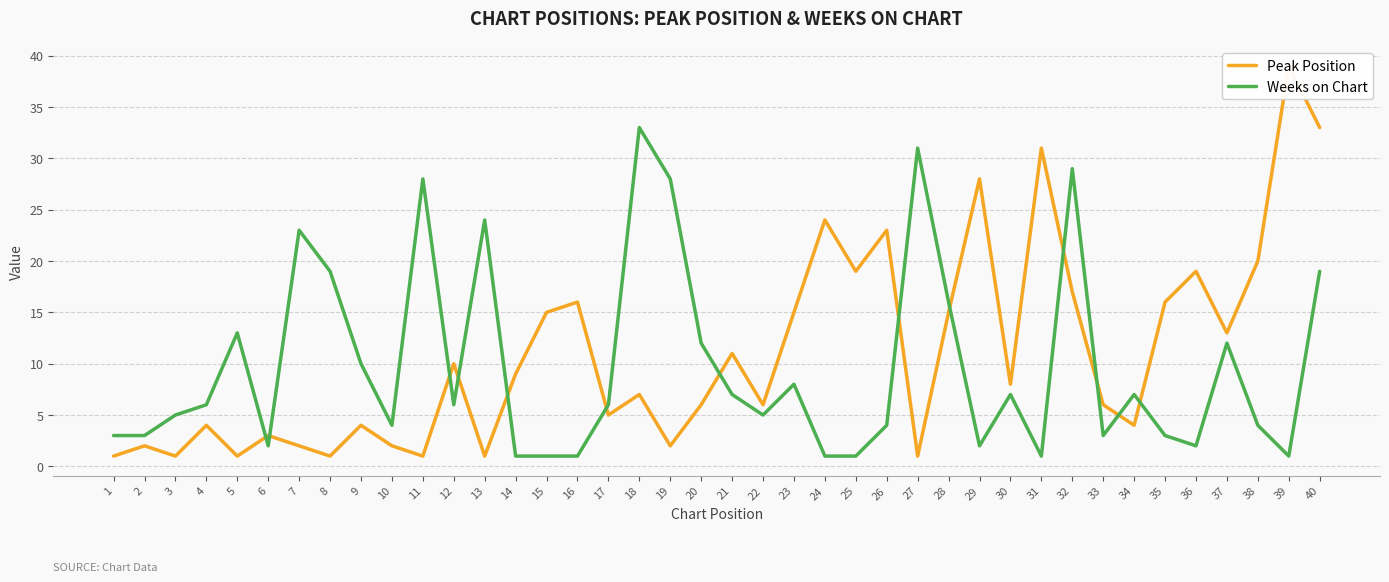

How many distinct data groups are displayed?

2